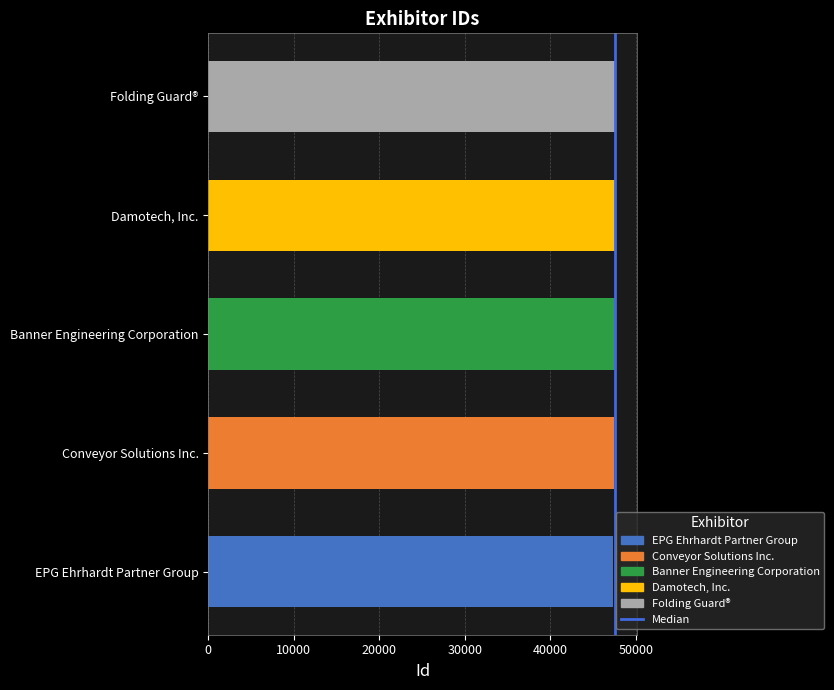

The chart shows a value of 0 at 0. True or false?

True